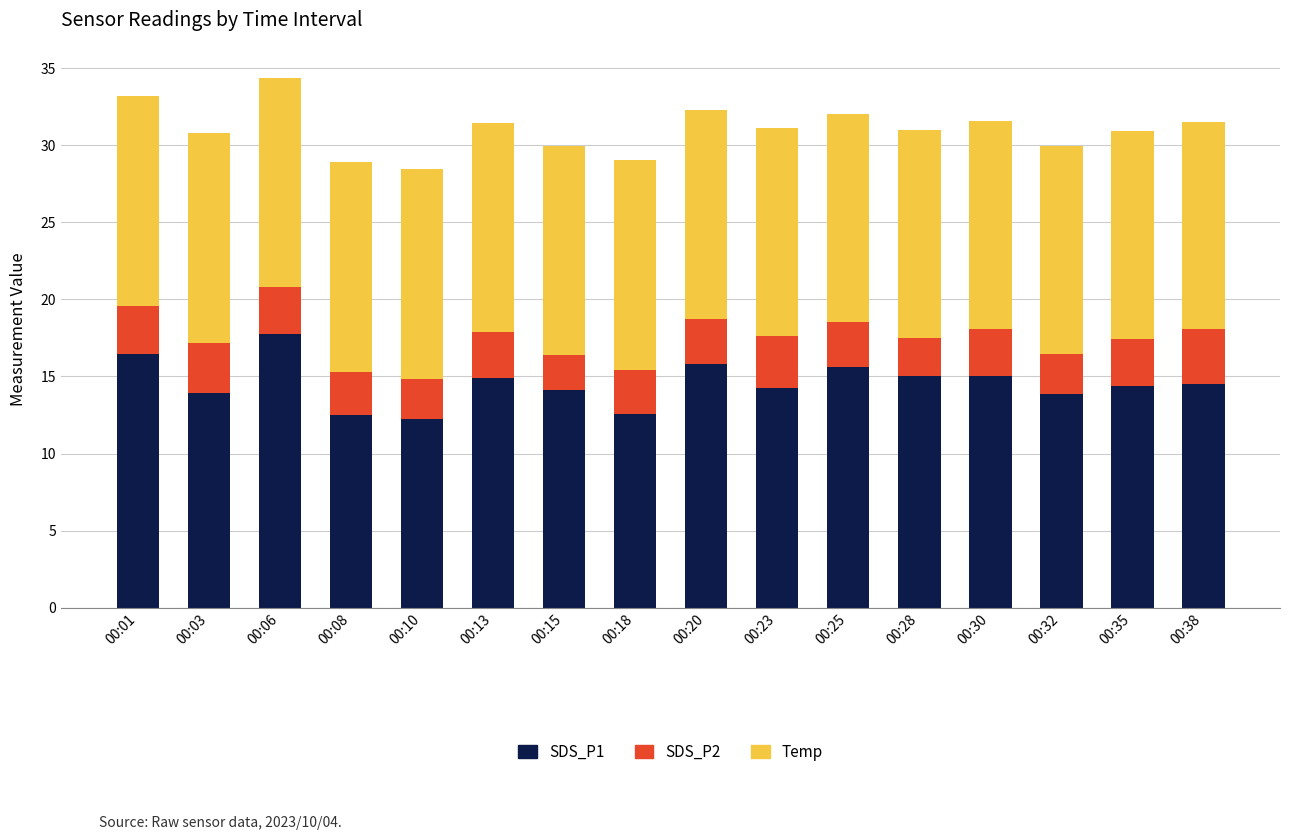

What is the average value of the SDS_P1 series?

14.6